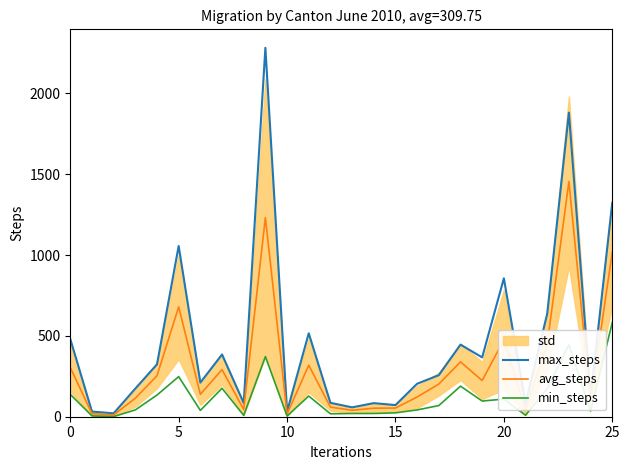

What is the highest value of the min_steps series?

582.0